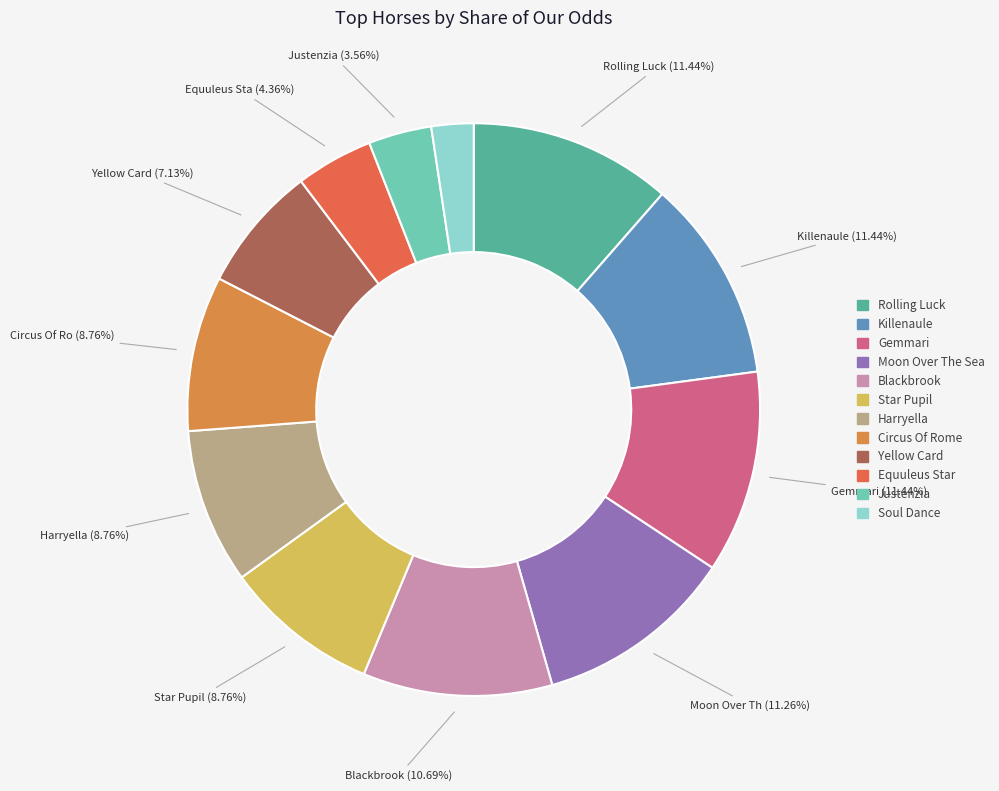

Is there a majority slice in this chart?

No